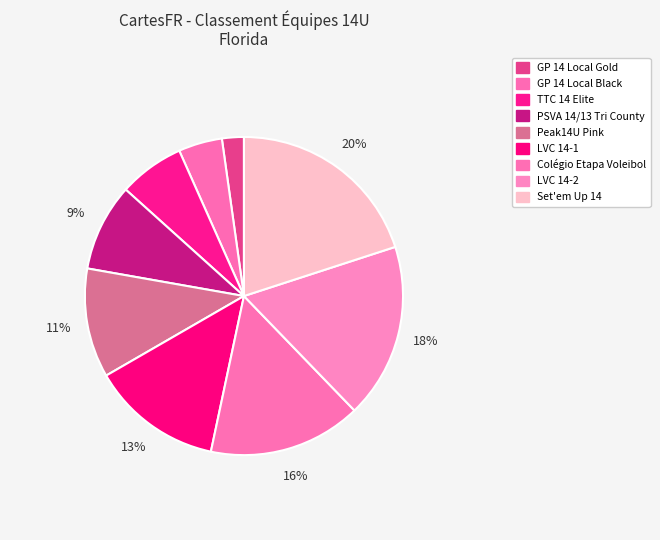

To the nearest percent, what portion does LVC 14-1 represent?

13%